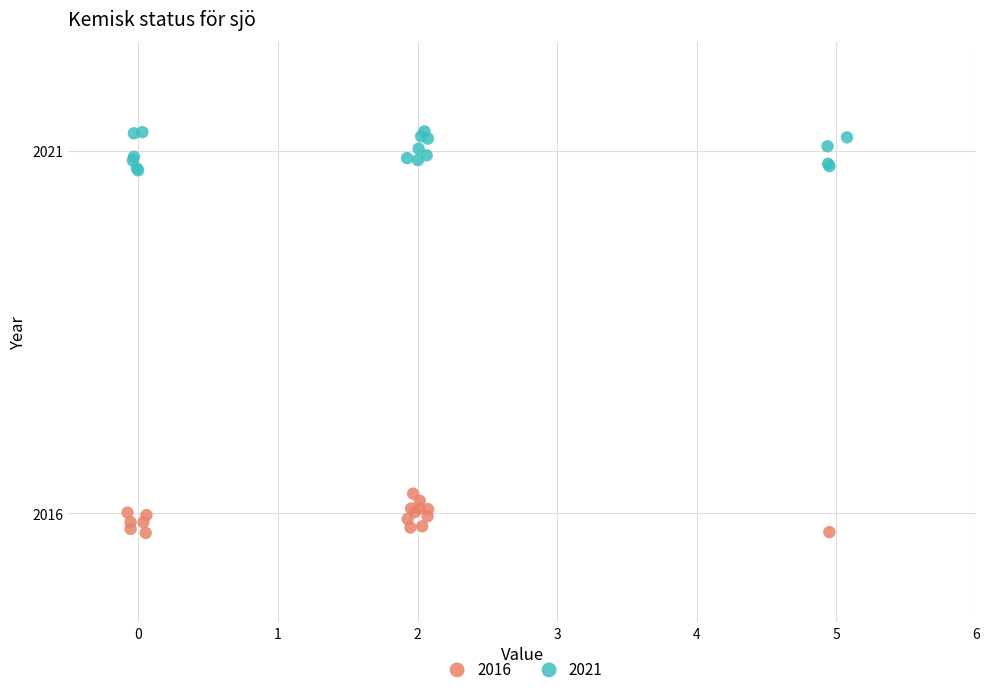

Which series contains the lowest Y value?

2016